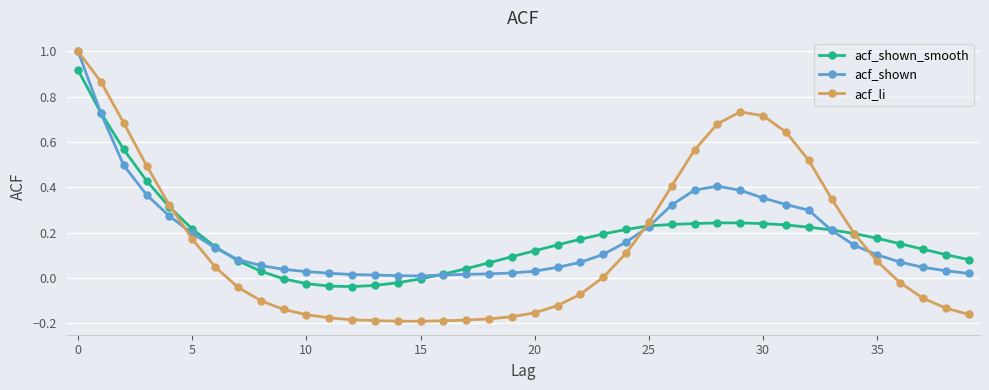

What is the greatest value displayed?

1.0